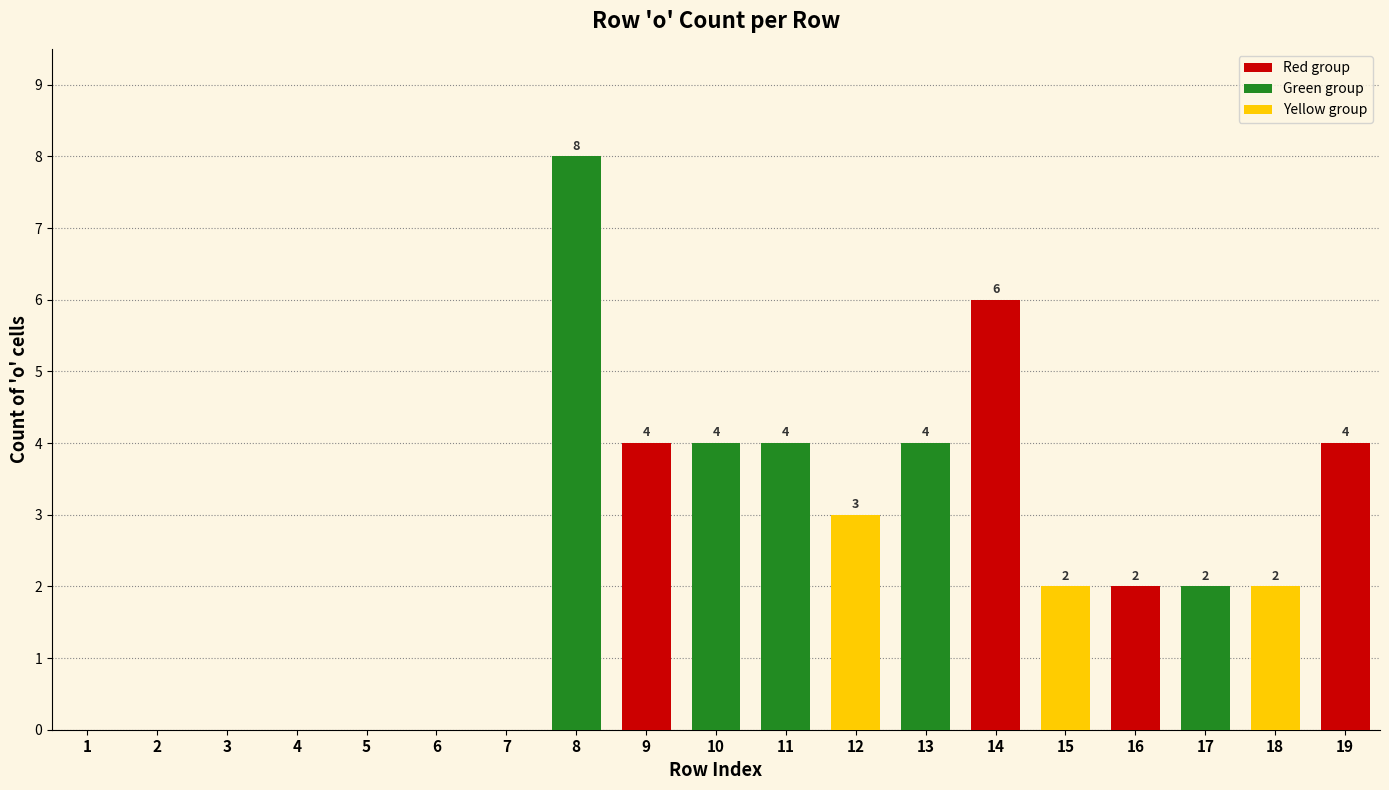

Which has a higher value, 19 or 17?

19